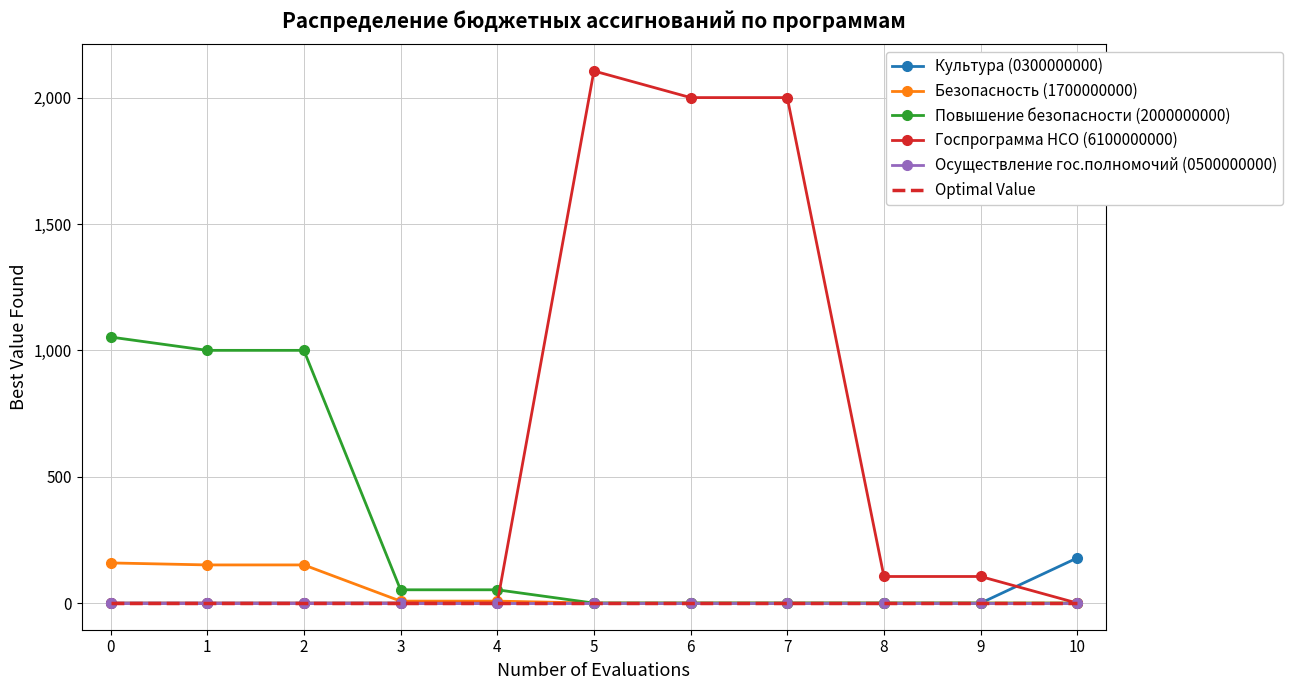

True or false: Госпрограмма НСО (6100000000) and Повышение безопасности (2000000000) intersect in this chart.

True